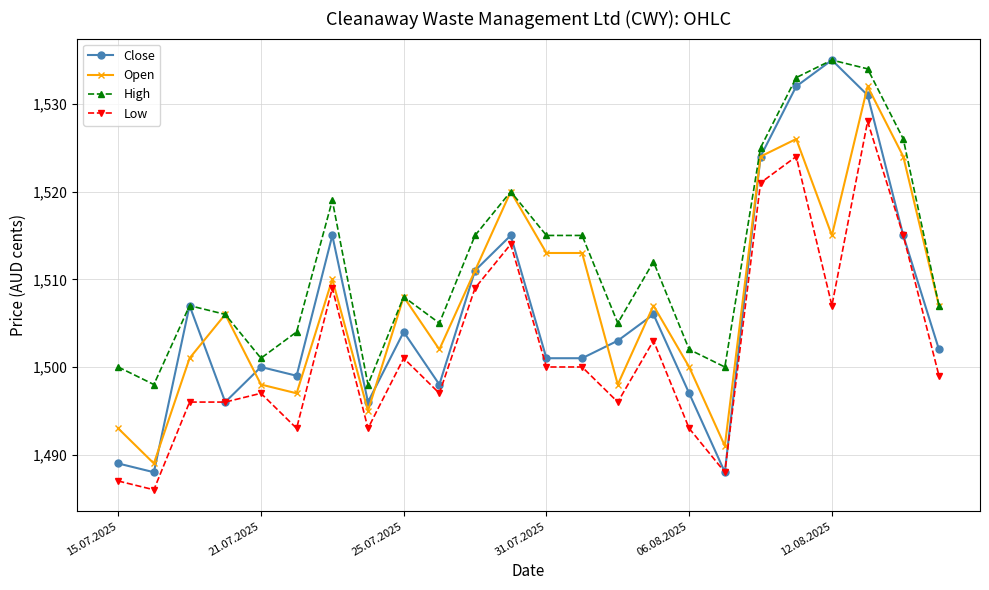

What is the smallest value displayed?

1486